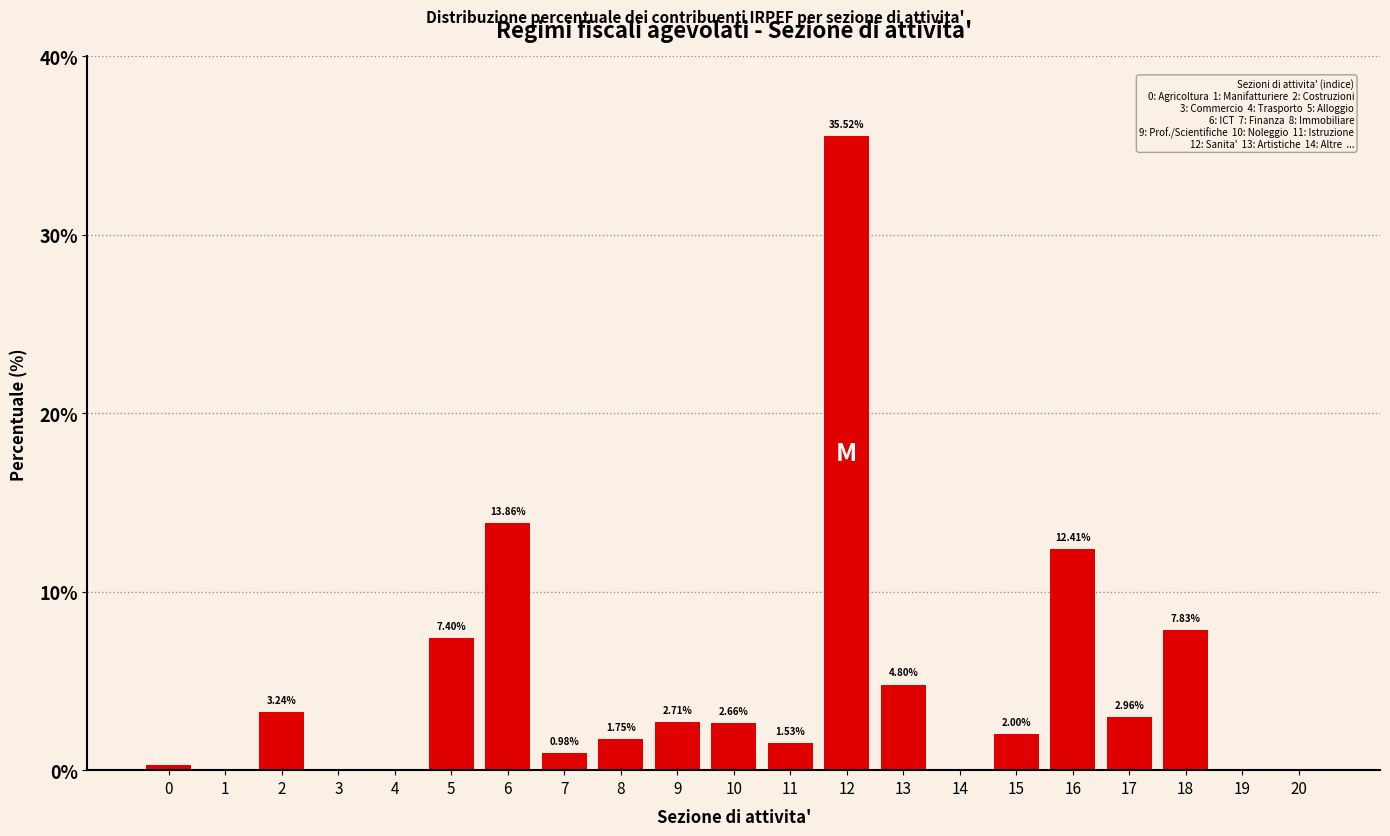

What is the ratio of the value at 8 to the value at 15?

0.9